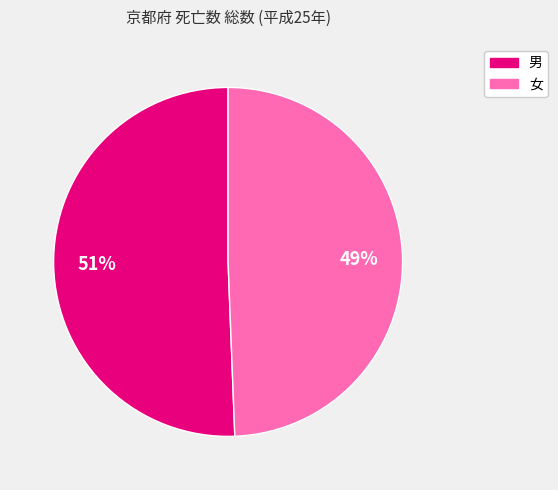

How many slices are in this pie chart?

2